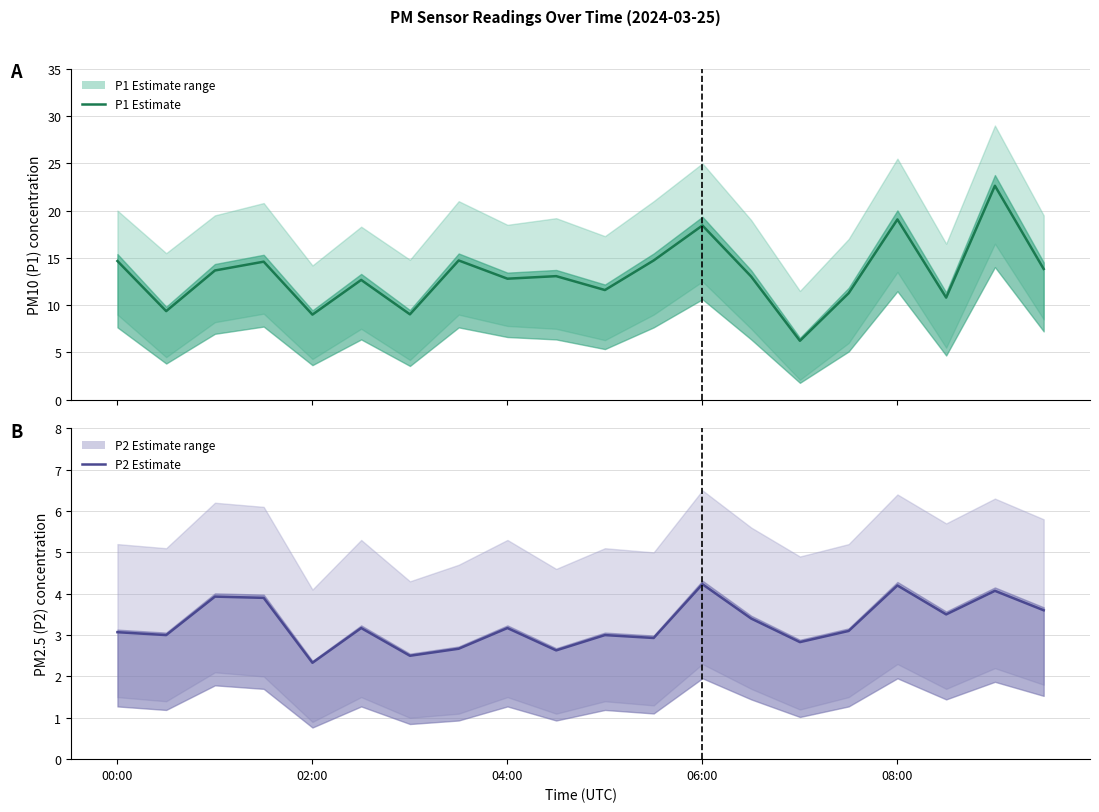

At how many categories does at least one series exceed 12?

13